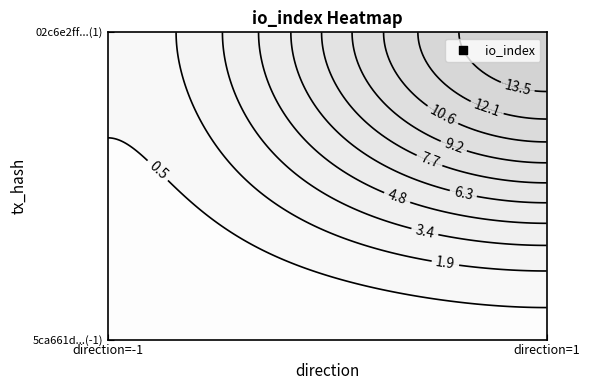

Which series has the largest total across all categories?

02c6e2ff1dc7a35b4d5b2864998c08ca0cb0827